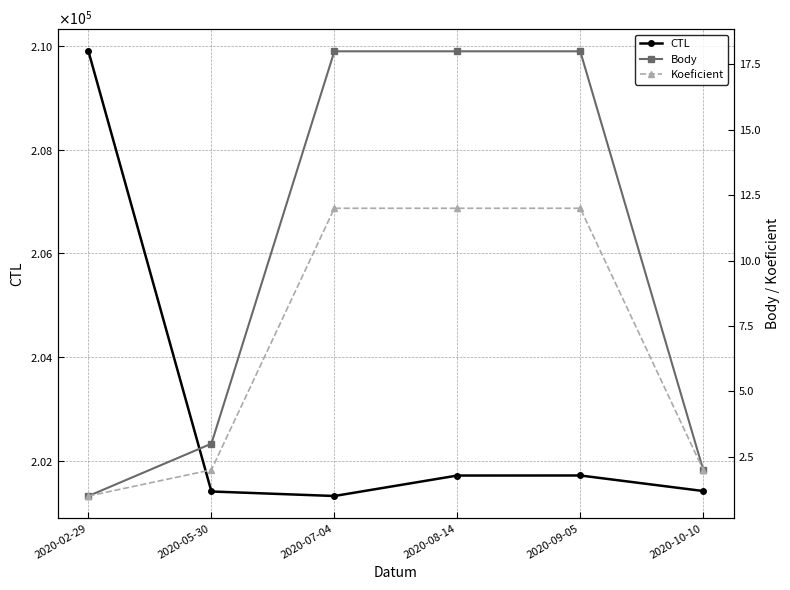

At how many categories does at least one series exceed 186361?

6